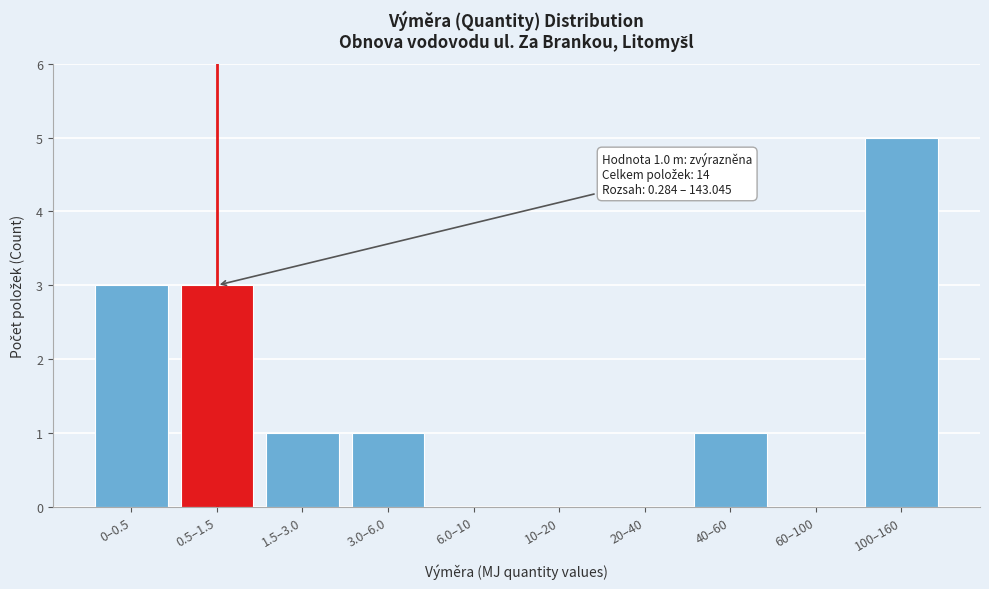

Reading left to right, list all the values displayed in this chart.

0–0.5=3	0.5–1.5=3	1.5–3.0=1	3.0–6.0=1	6.0–10=0	10–20=0	20–40=0	40–60=1	60–100=0	100–160=5